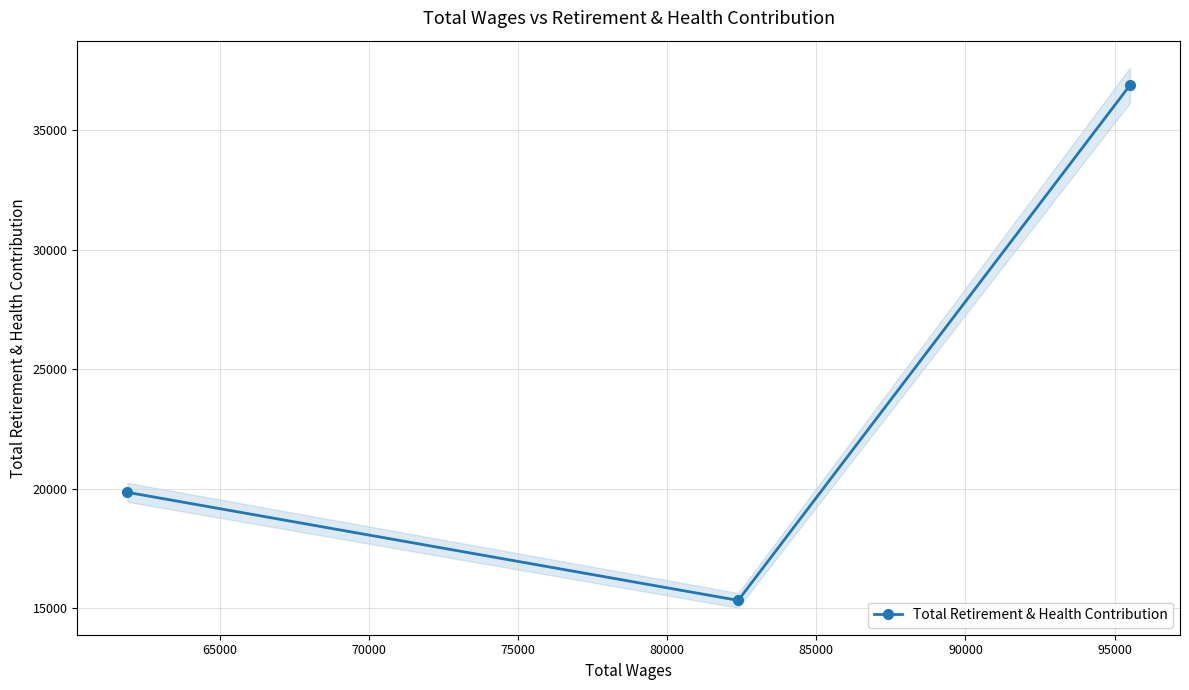

What is the average value?

24022